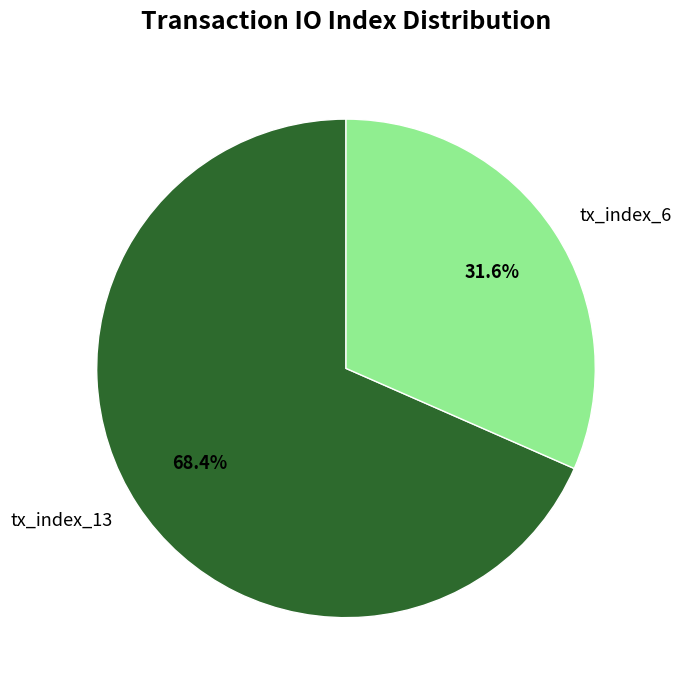

To the nearest percent, what percentage of the pie is tx_index_13?

68%